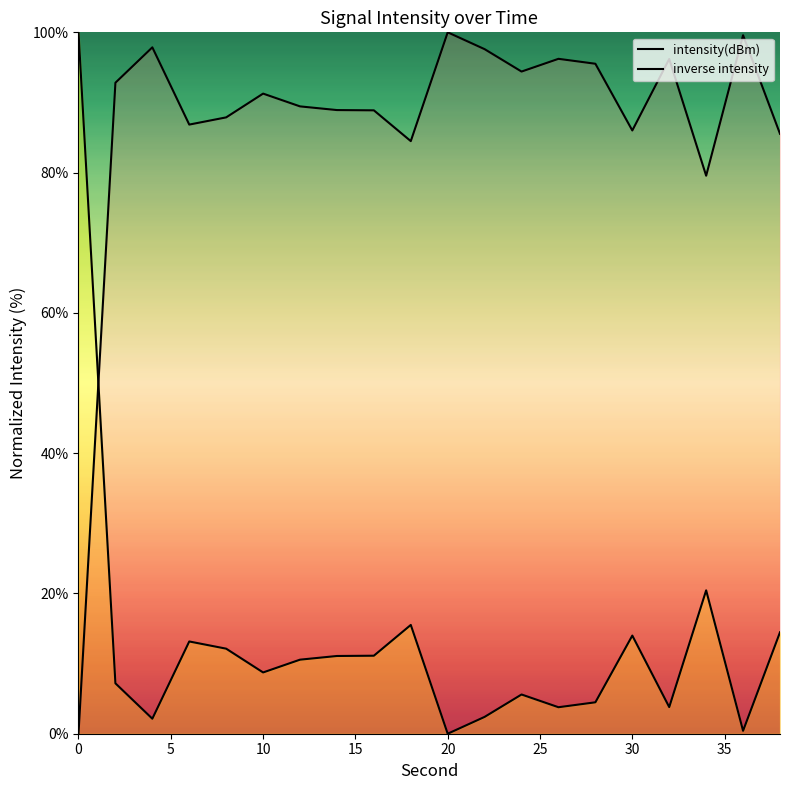

Does the chart display data point markers on the line(s)?

No